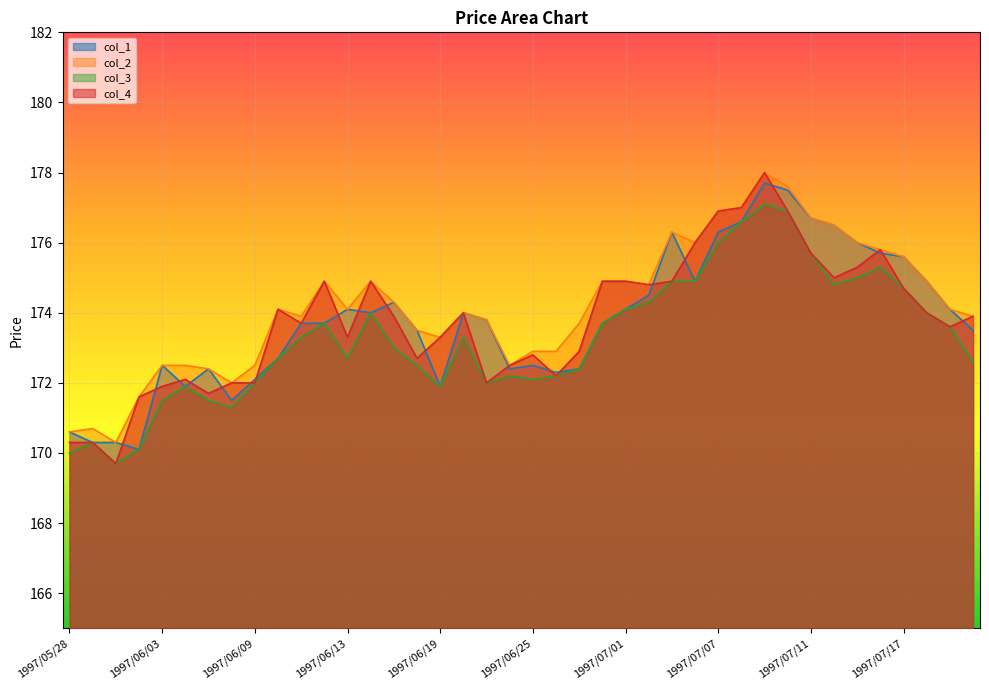

What is the minimum value shown in the chart?

169.7